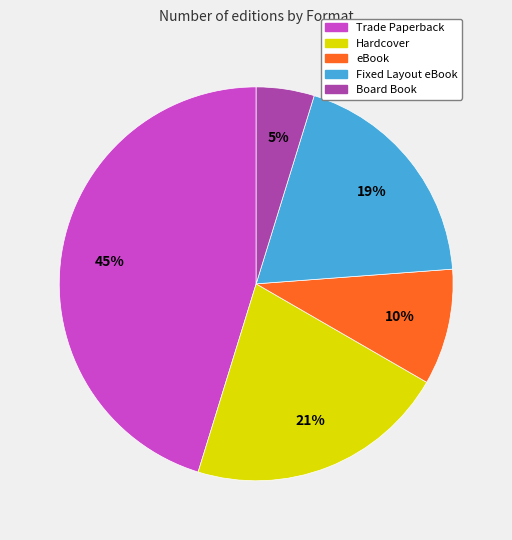

To the nearest percent, what is the combined percentage of Trade Paperback and Board Book?

50%